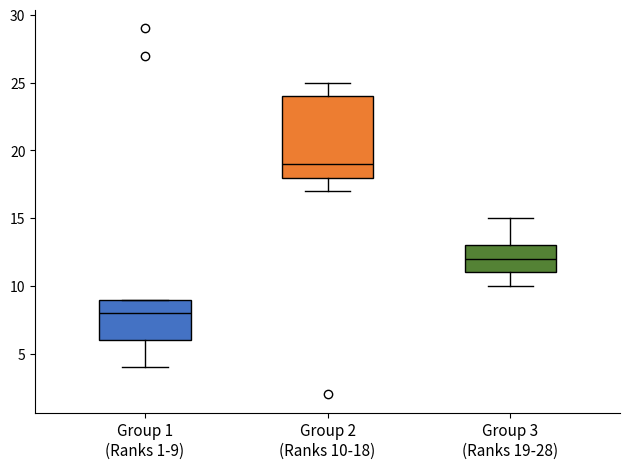

Where does the lower whisker of the box for Group 2 (Ranks 10-18) end on the y-axis? The values are not printed on the chart, so give them approximately, as read against the axis.

17